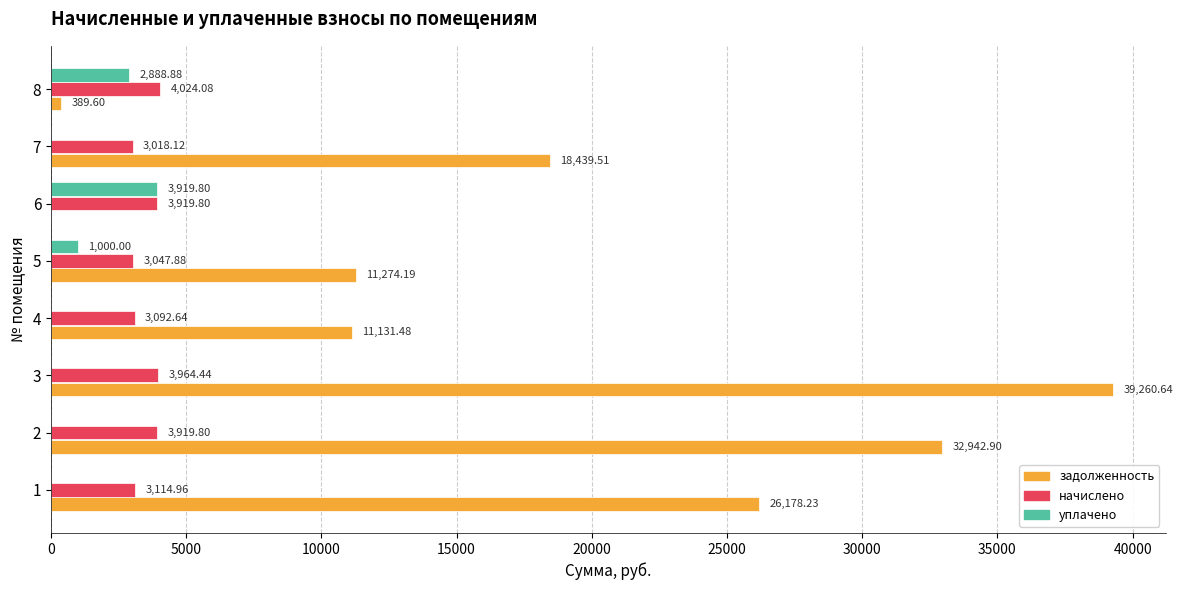

What is the sum of the начислено values at 6 and 3?

7884.2